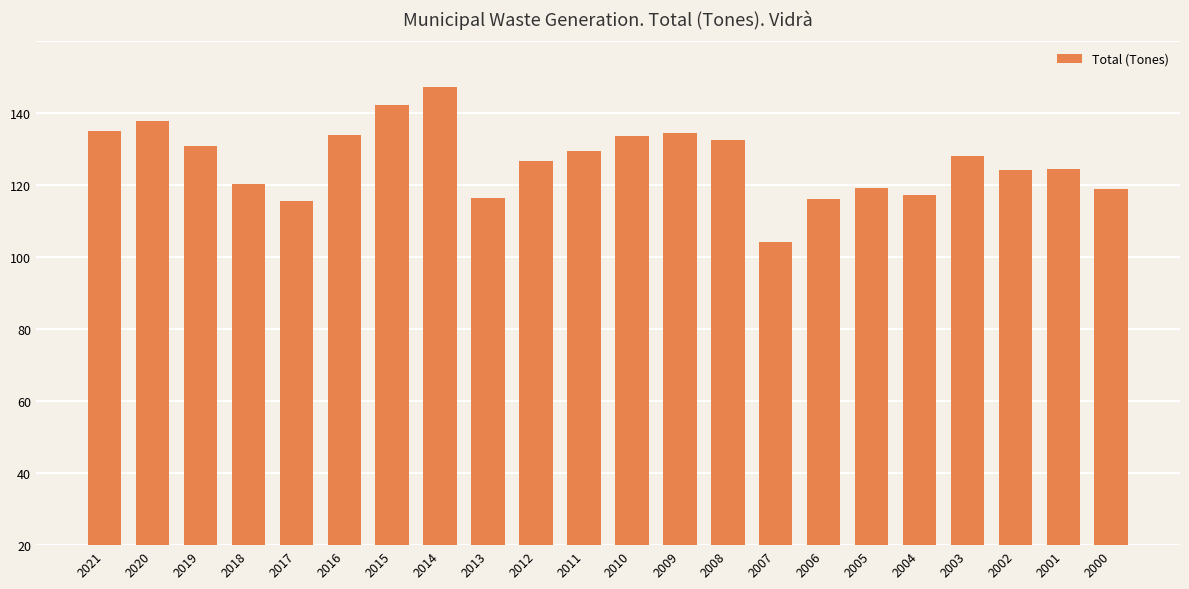

Reading left to right, transcribe all the data shown in this chart.

115.1	117.9	110.9	100.5	95.5	114.0	122.3	127.3	96.5	106.8	109.6	113.8	114.6	112.7	84.2	96.1	99.3	97.4	108.2	104.2	104.5	99.0